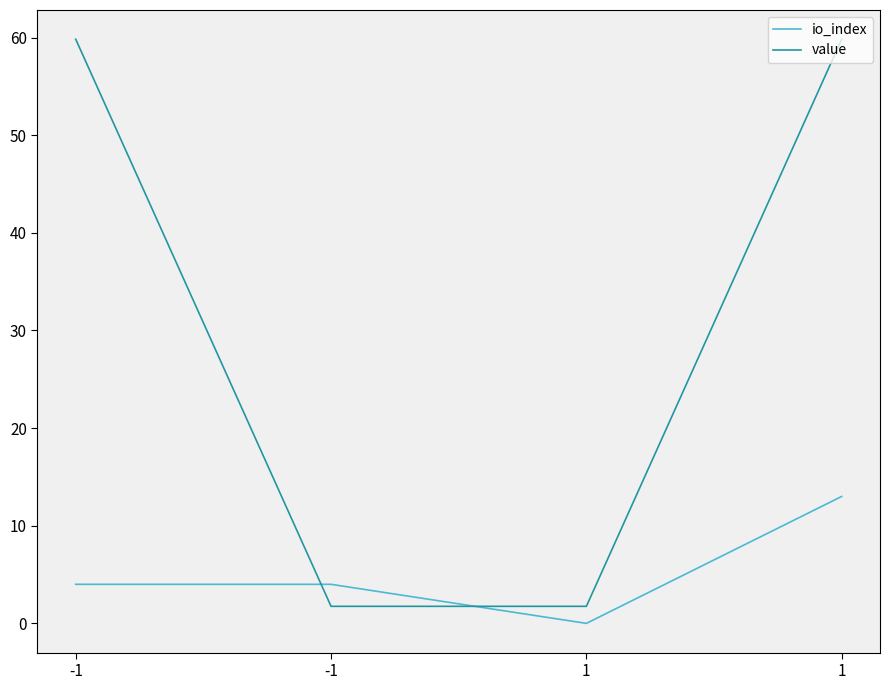

Is it true that value equals 0.7 at 1?

False